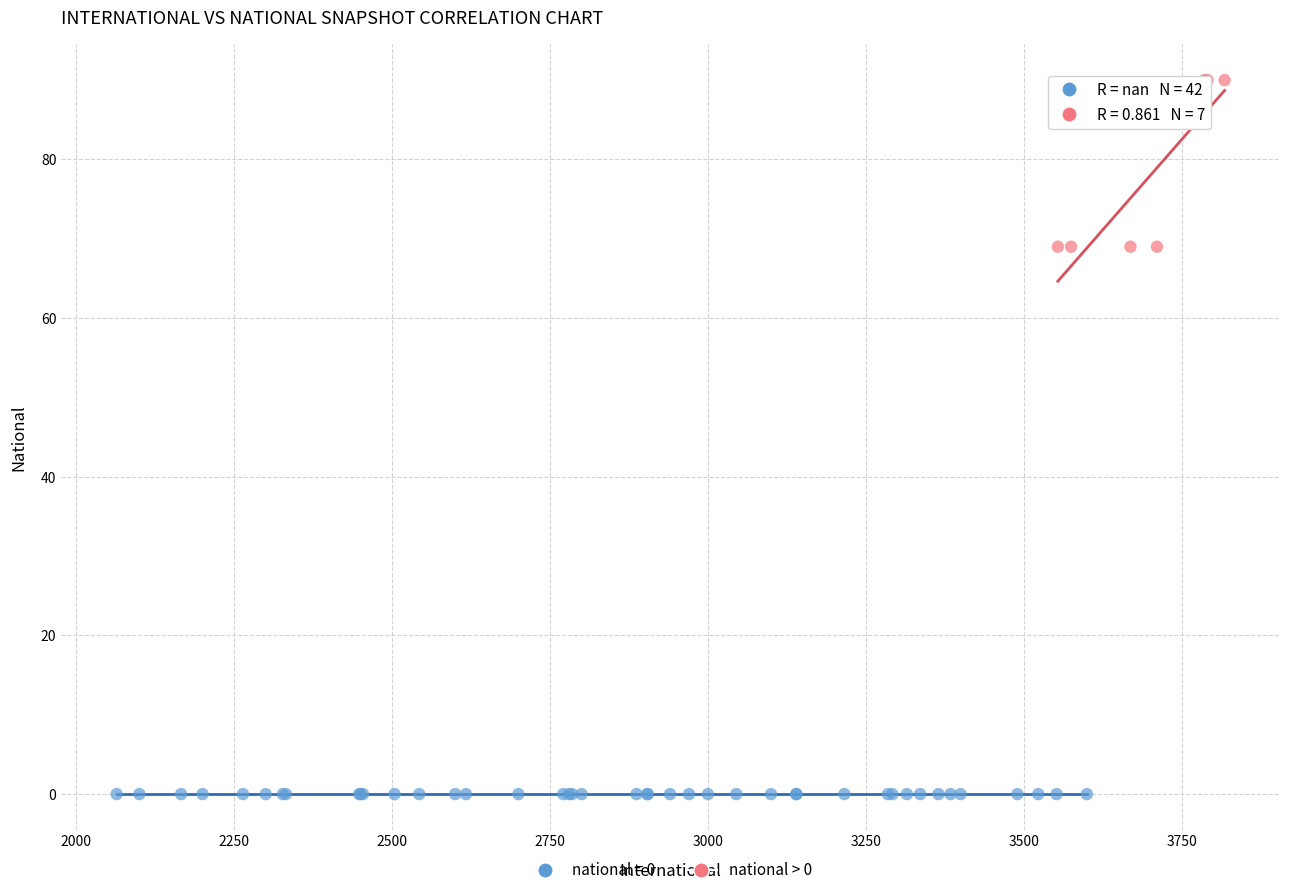

Which series contains the lowest Y value?

national = 0